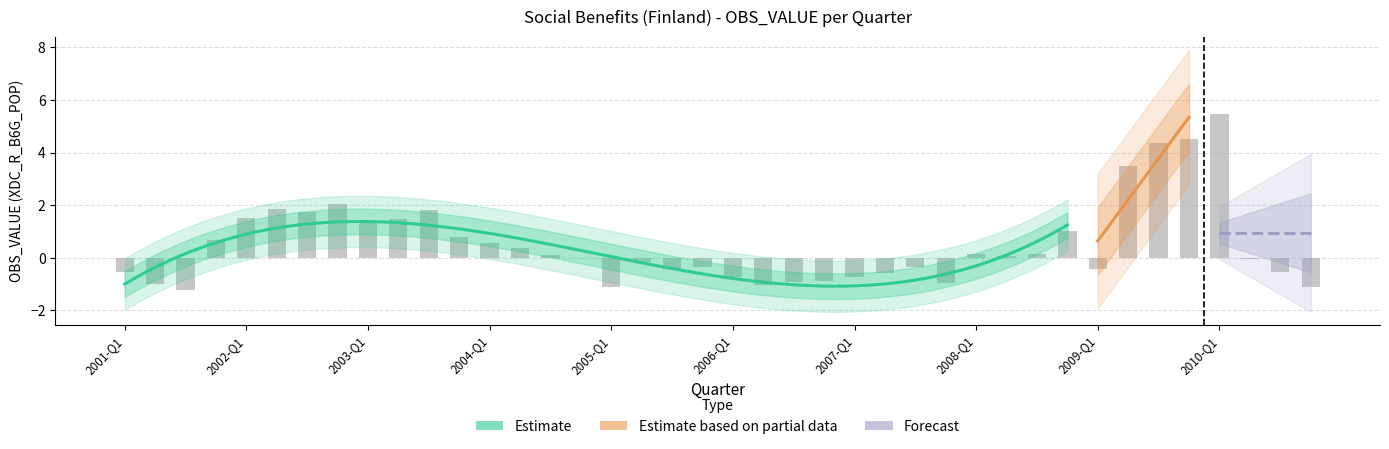

At which category does the chart reach its peak across all series?

2010-Q1